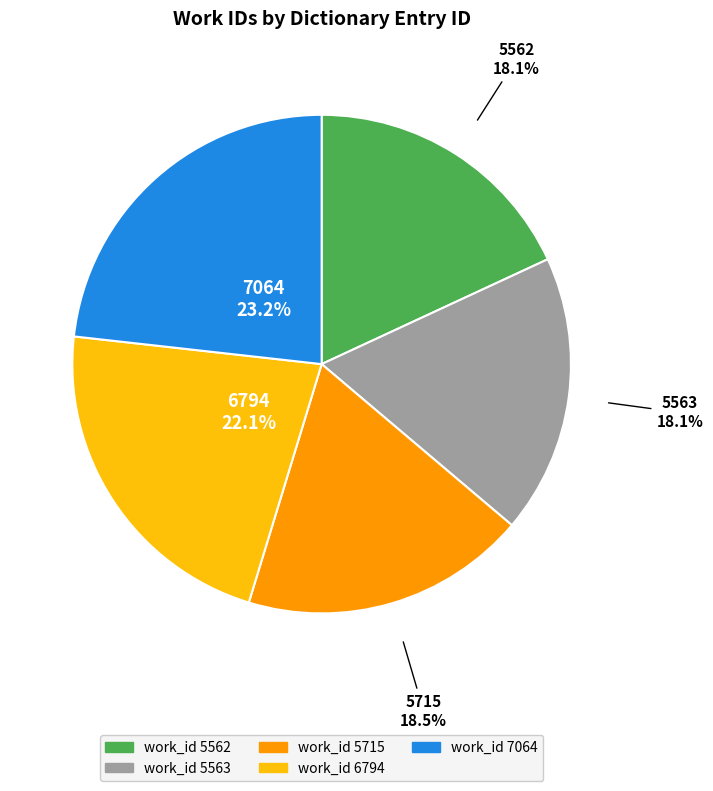

Does any single category account for the majority?

No